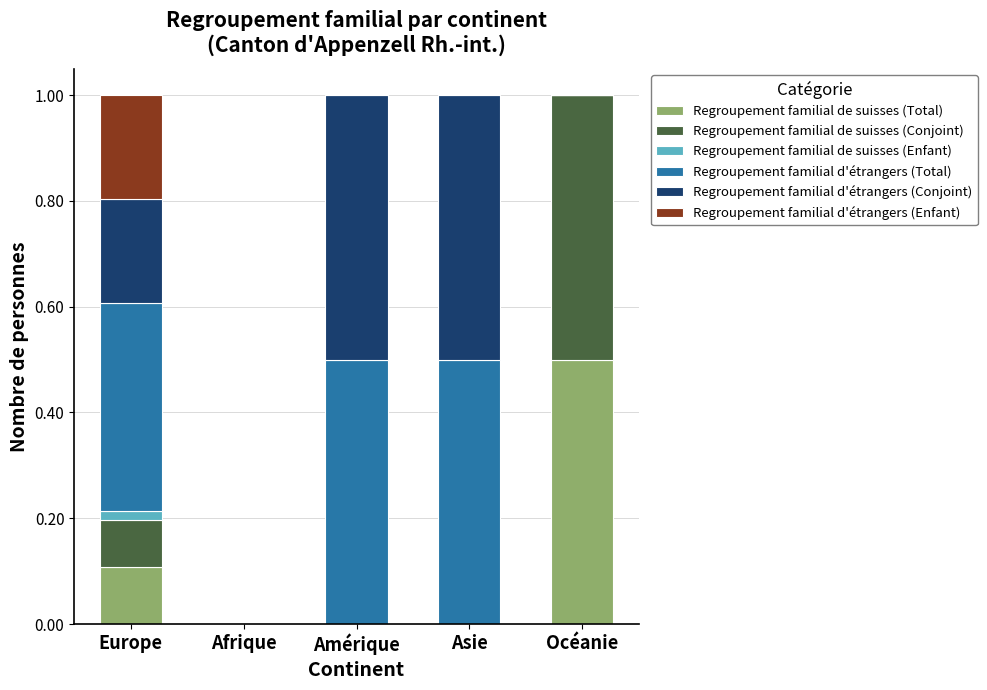

True or false: Regroupement familial de suisses (Total) has a value of 0.1 at Europe.

True